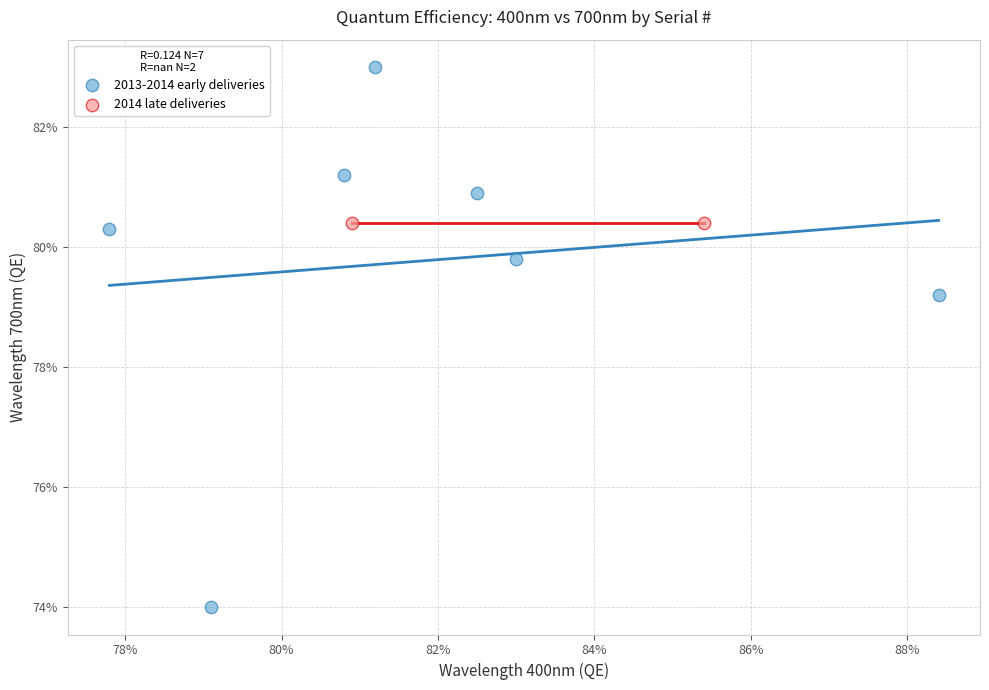

Which series contains the highest Y value?

2013-2014 early deliveries